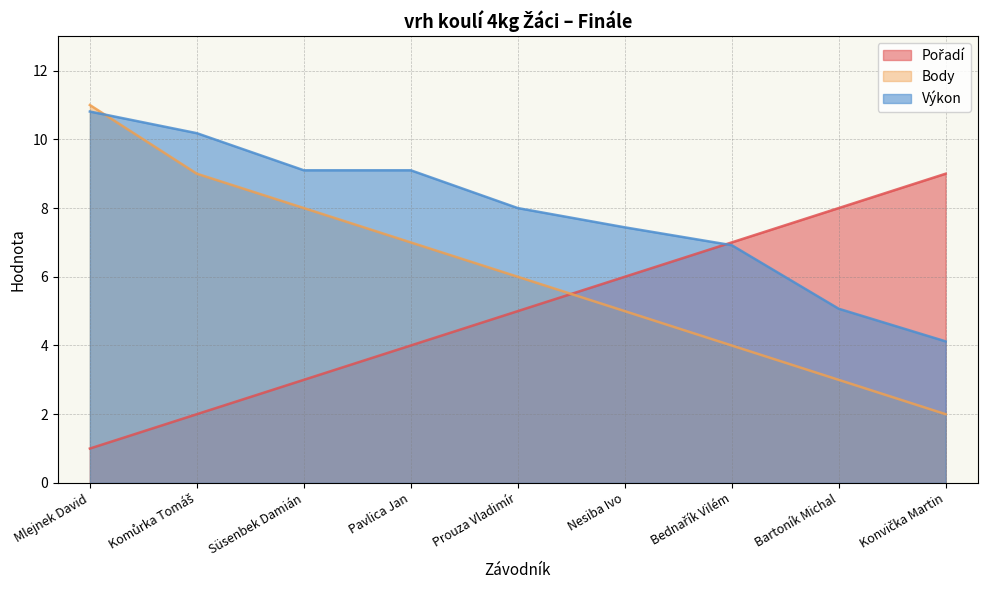

True or false: Pořadí and Body intersect in this chart.

True